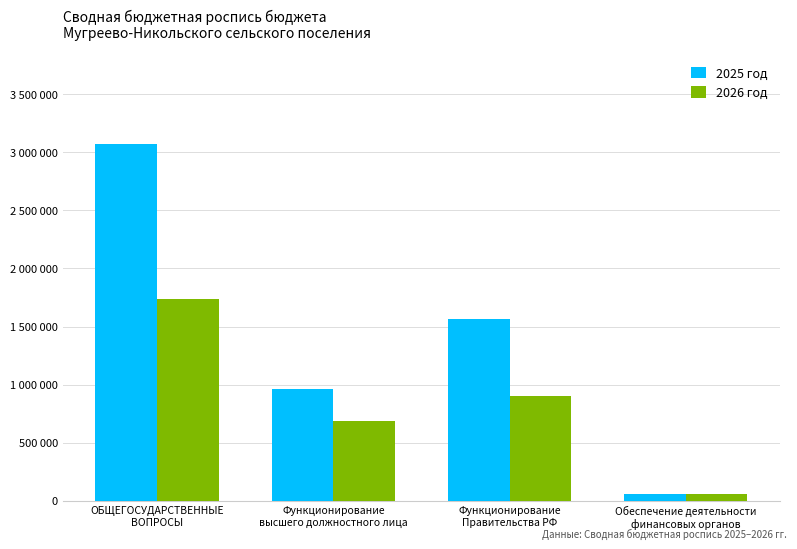

What are all the series names shown in the legend?

2025 год, 2026 год